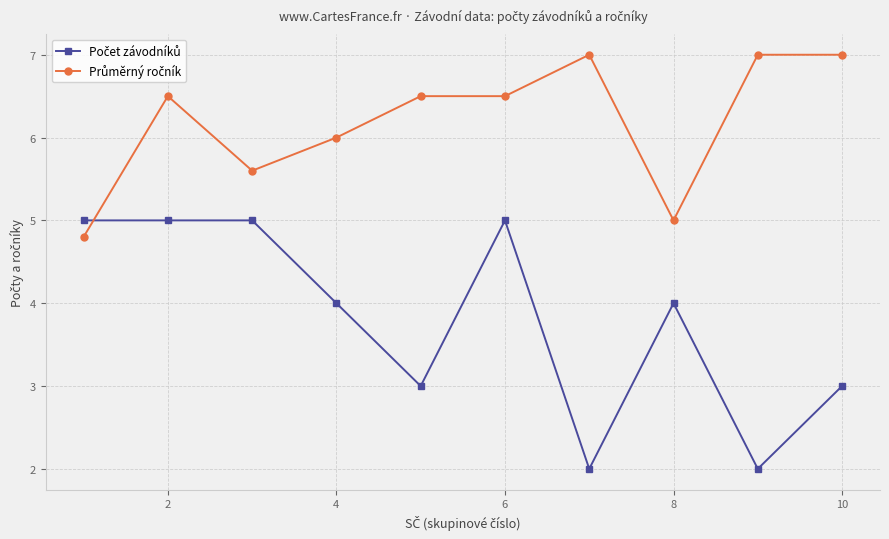

What is the smallest value displayed?

2.0